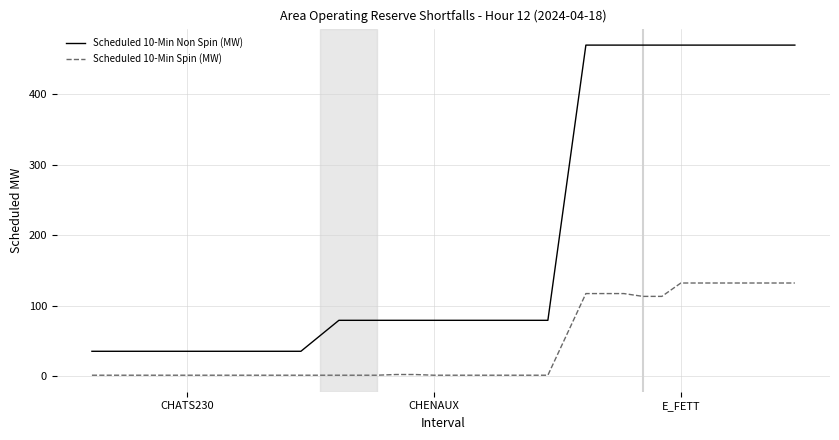

Which series has the largest range (max minus min)?

Scheduled 10-Min Non Spin (MW)